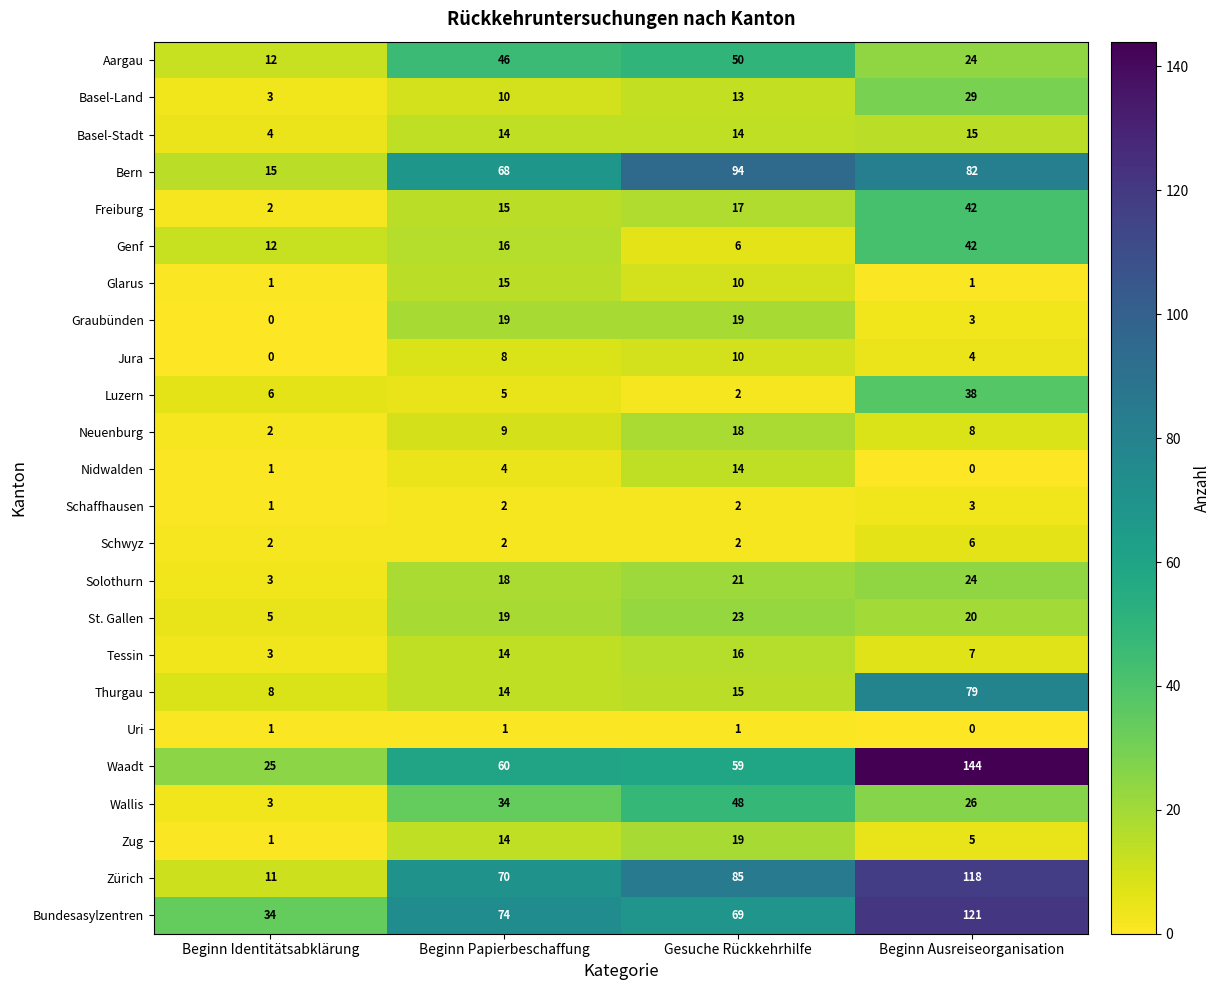

Which label corresponds to the largest value in the chart?

Beginn Ausreiseorganisation